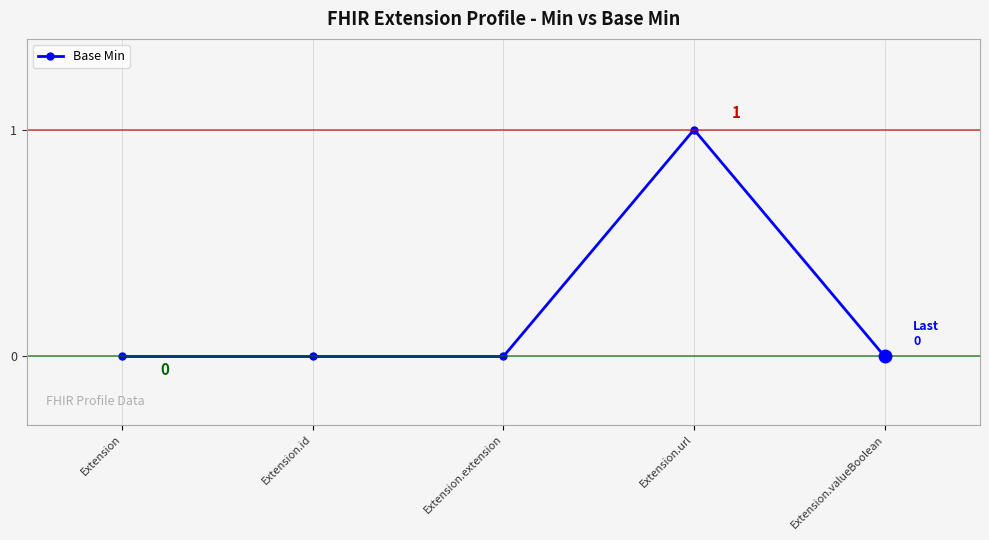

Is it true that the value at Extension is -1?

False